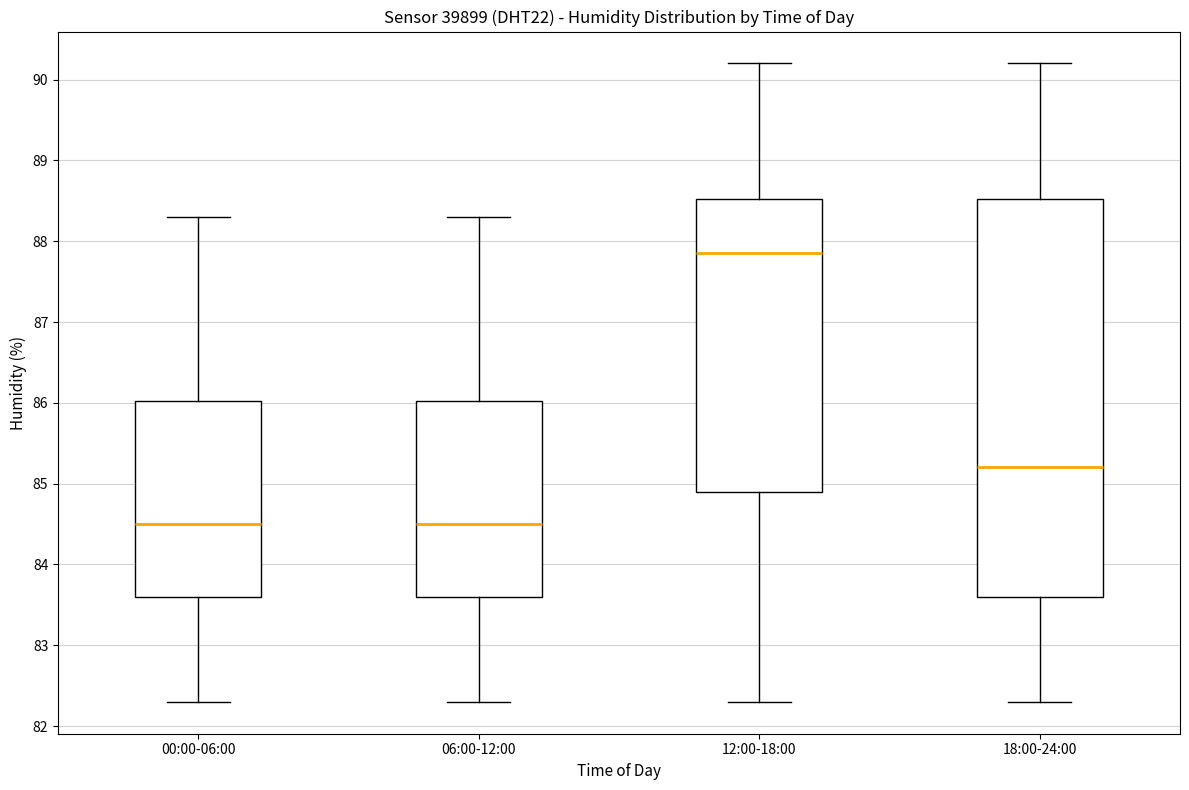

Which box is the tallest, from its lower edge to its upper edge?

18:00-24:00